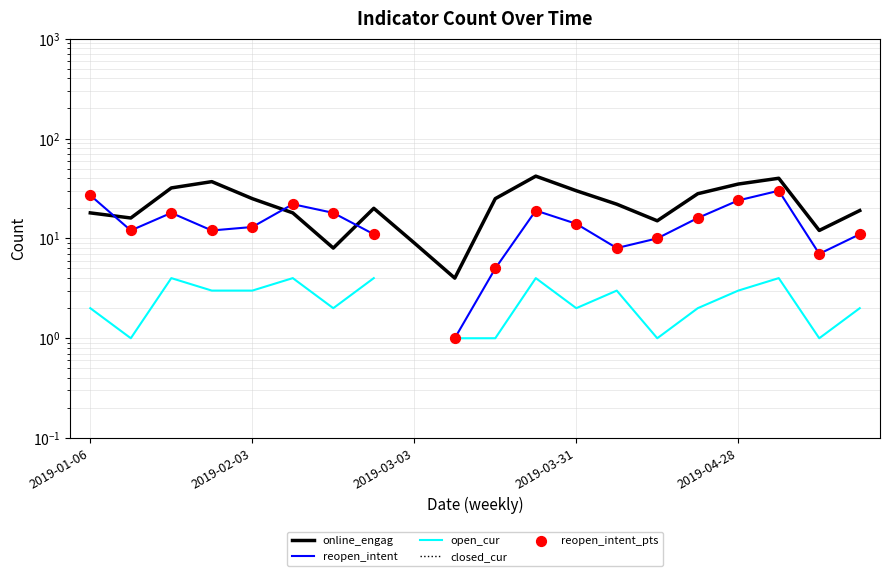

Which series reaches the minimum Y coordinate?

reopen_intent